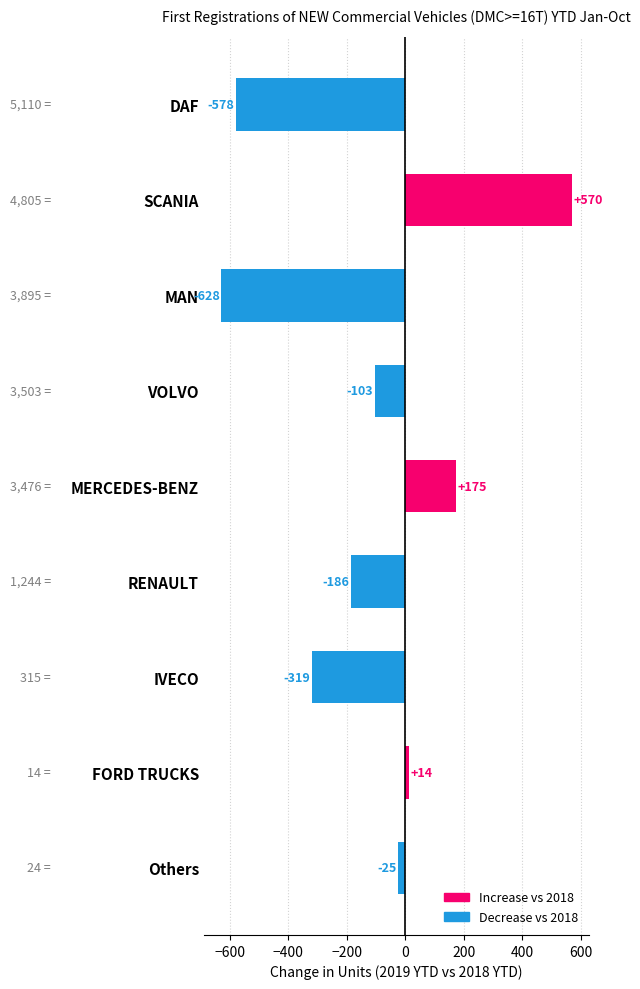

Count the number of data series in this chart.

1